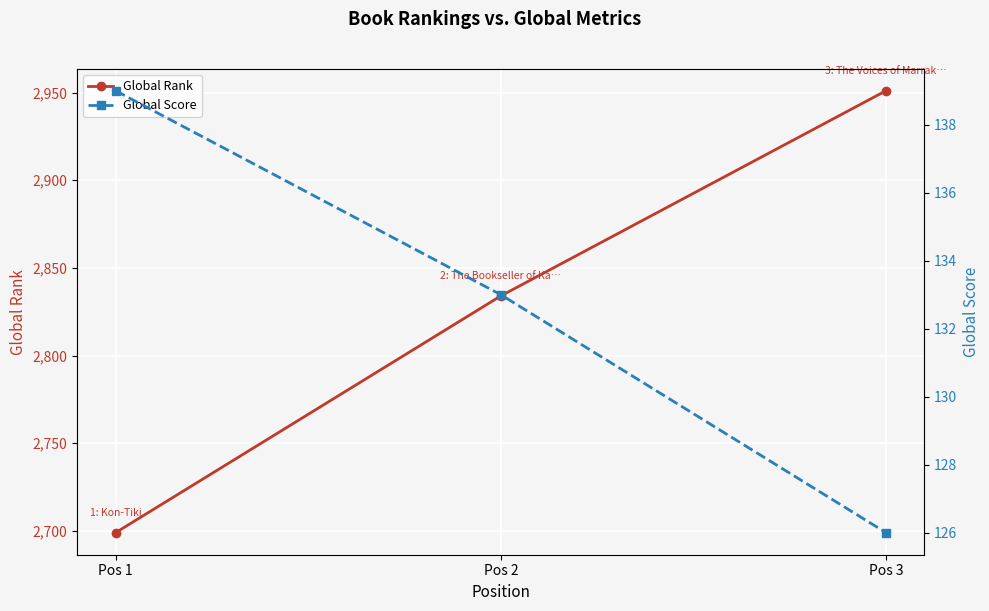

True or false: Global Rank has a value of 1396 at Pos 1.

False